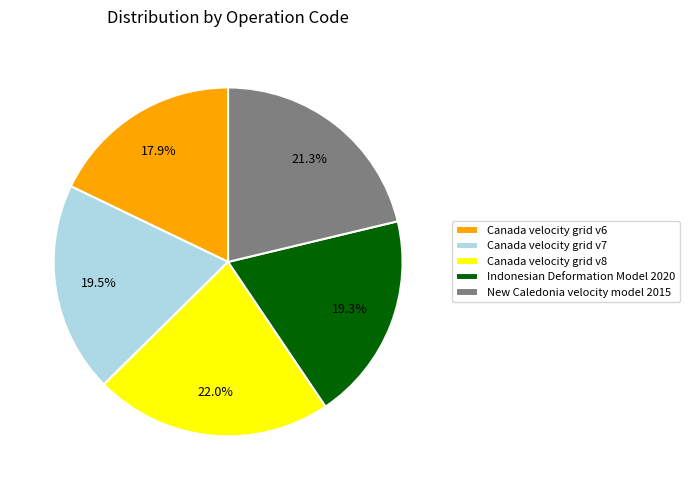

Does Canada velocity grid v7 account for over 50% of the chart?

No